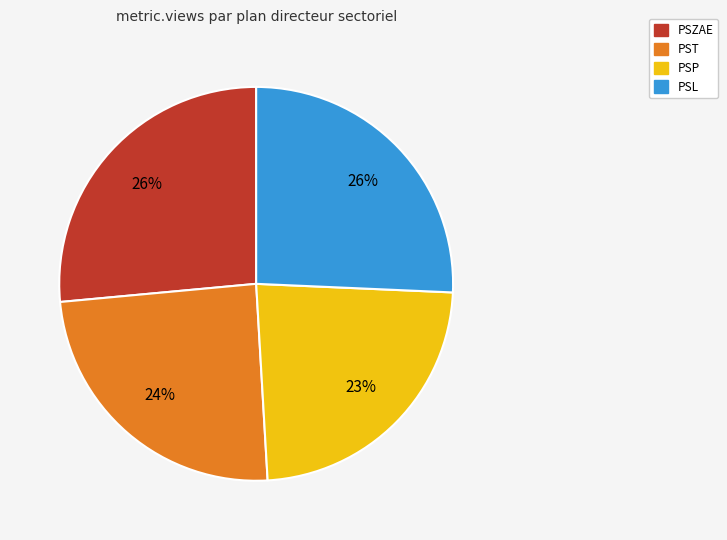

What is the ratio of the value at PST to the value at PSZAE?

0.9